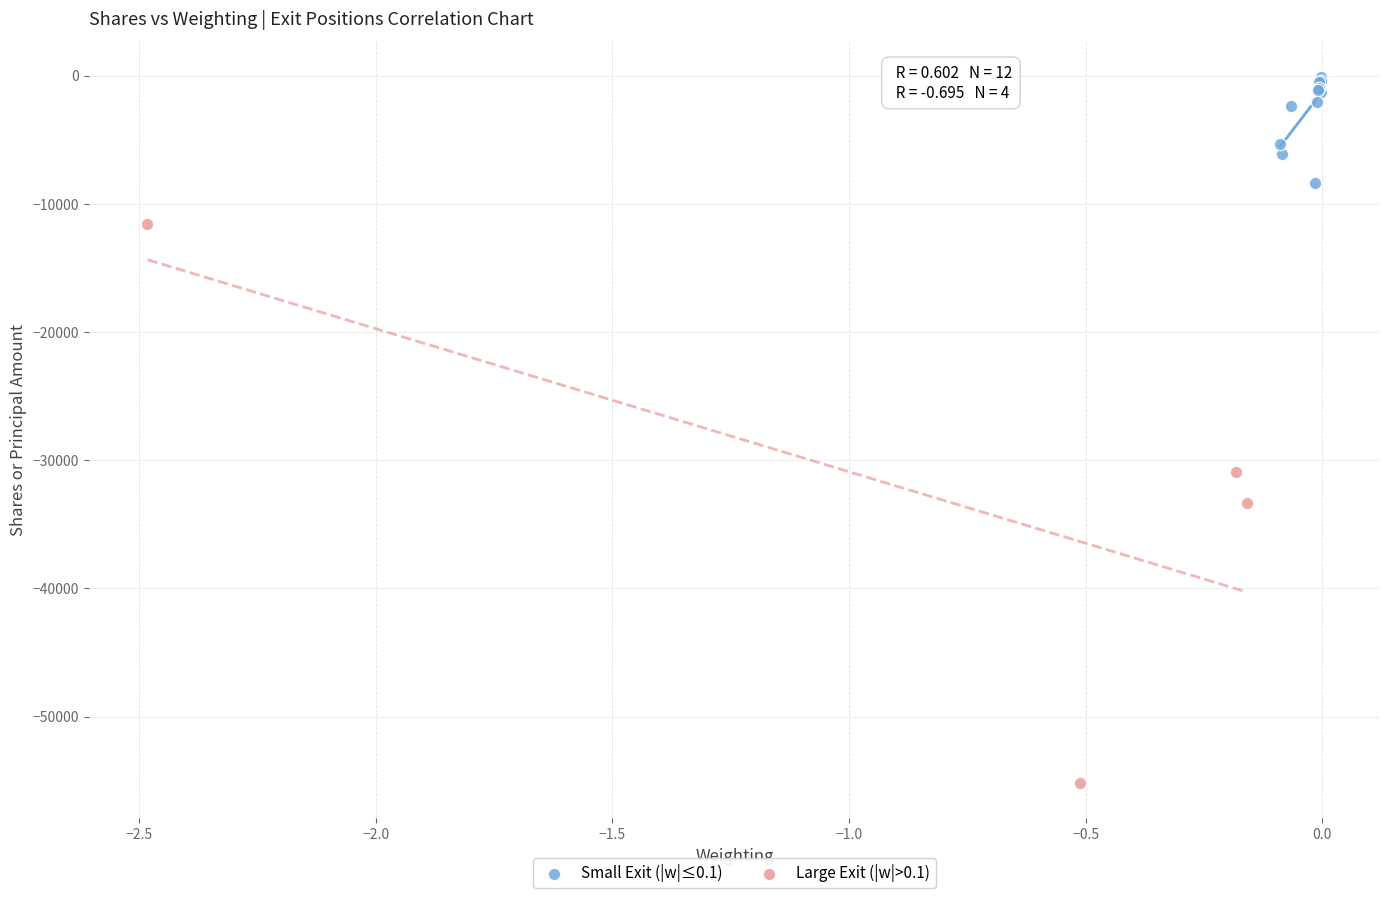

Which series contains the highest Y value?

Small Exit (|w|≤0.1)